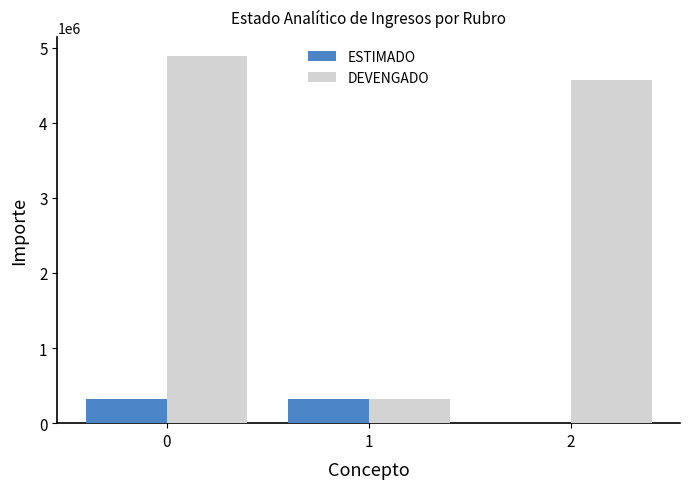

What is the highest value of the ESTIMADO series?

317392.0